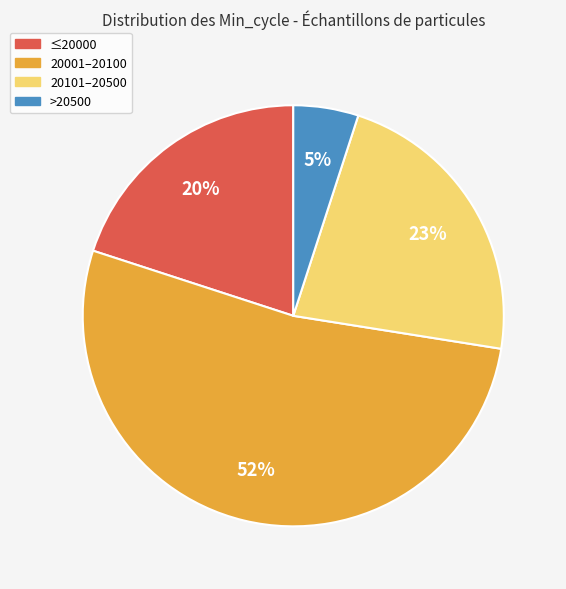

Is there a majority slice in this chart?

Yes